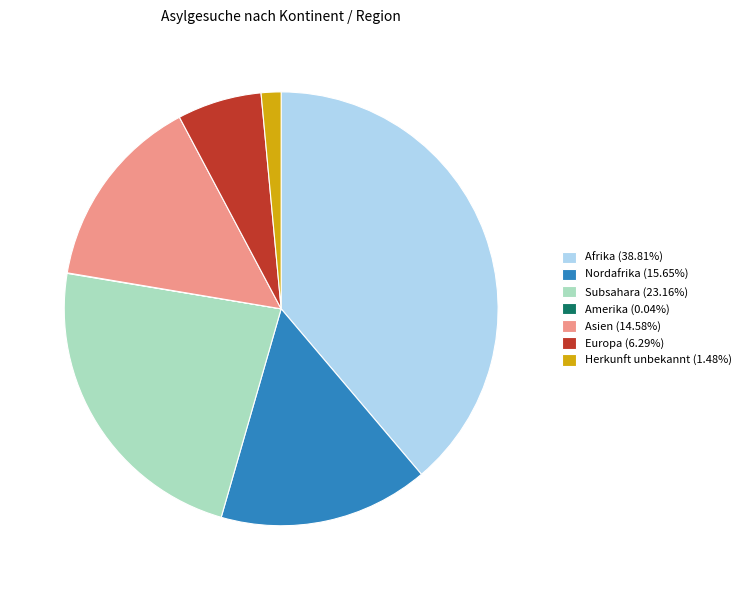

What is the ratio of the value at Subsahara (23.16%) to the value at Europa (6.29%)?

3.7